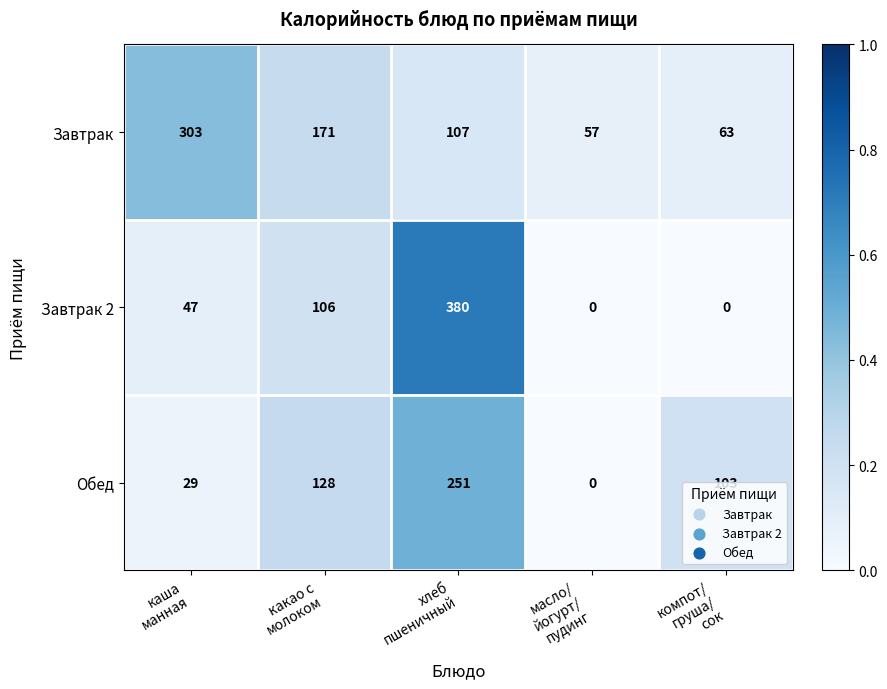

What is the difference between the maximum and minimum values in the Завтрак series?

246